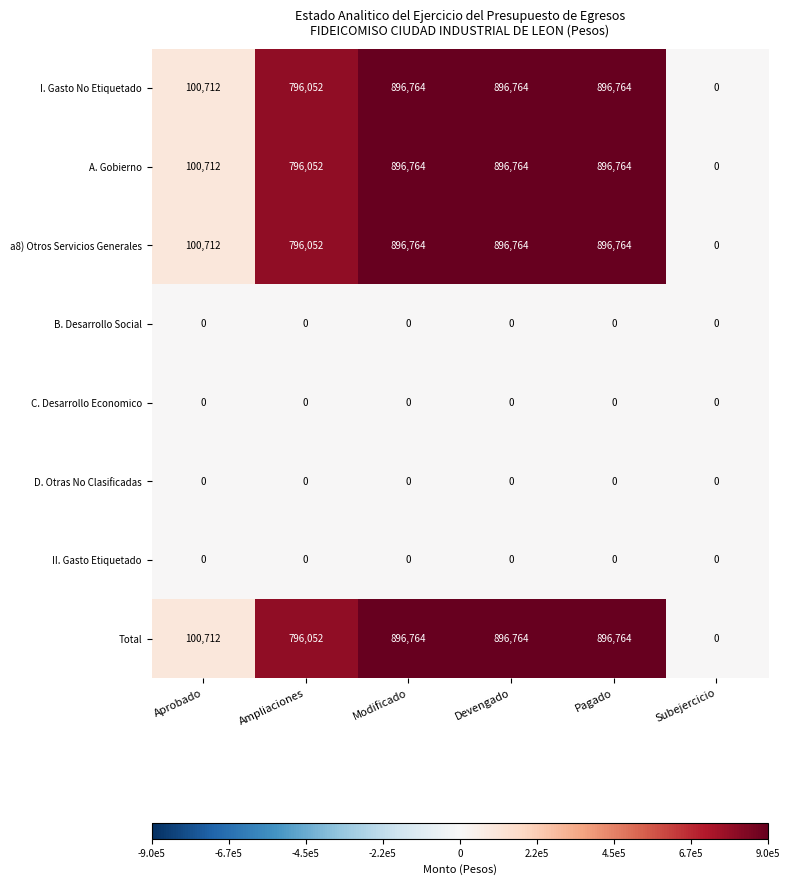

What is the maximum value shown in the chart?

896764